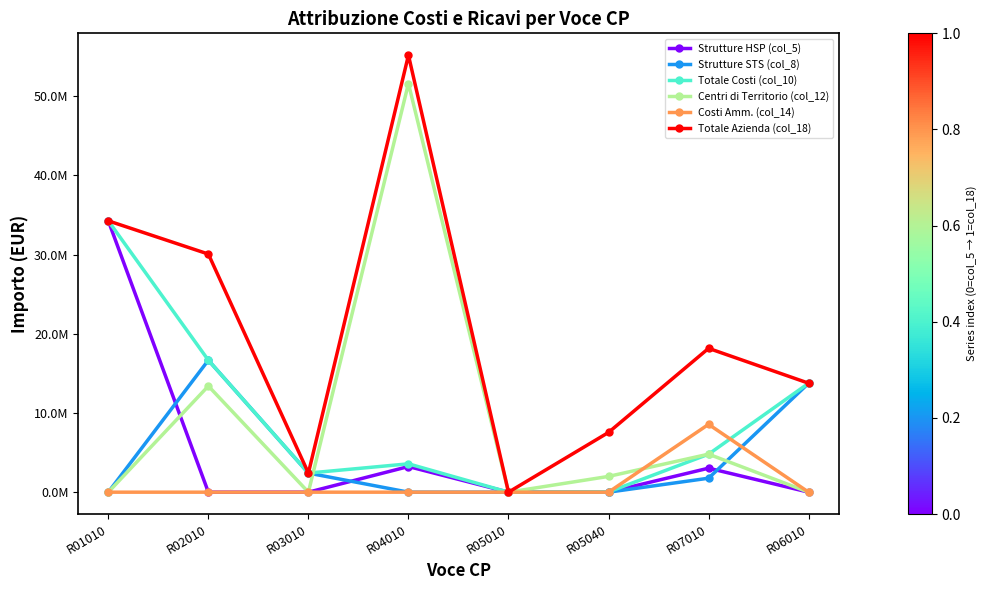

What are all the series names shown in the legend?

Strutture HSP (col_5), Strutture STS (col_8), Totale Costi (col_10), Centri di Territorio (col_12), Costi Amm. (col_14), Totale Azienda (col_18)